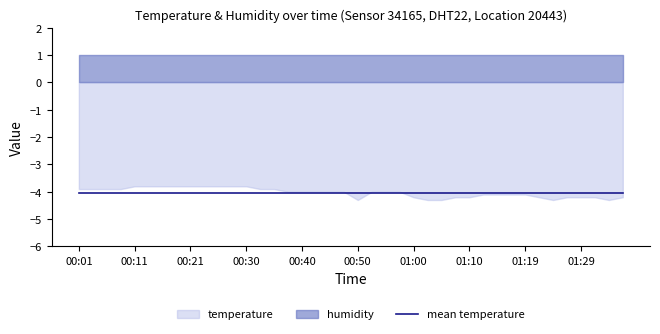

List the labels in order of humidity value, largest first.

00:01, 00:03, 00:06, 00:08, 00:11, 00:13, 00:16, 00:18, 00:21, 00:23, 00:25, 00:28, 00:30, 00:33, 00:35, 00:38, 00:40, 00:43, 00:45, 00:48, 00:50, 00:52, 00:55, 00:57, 01:00, 01:02, 01:05, 01:07, 01:10, 01:12, 01:14, 01:17, 01:19, 01:22, 01:24, 01:27, 01:29, 01:32, 01:34, 01:37